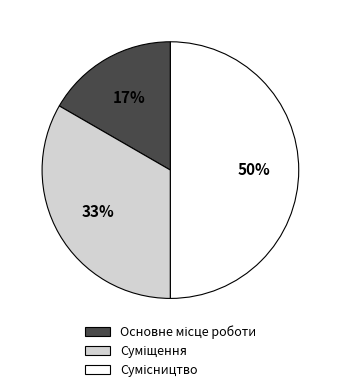

How many slices are in this pie chart?

3